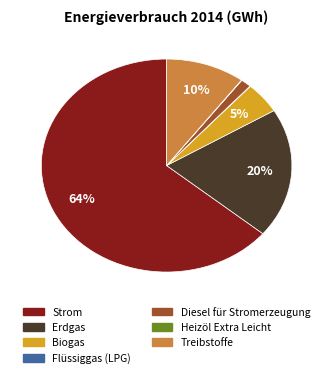

Is there any slice that represents more than half of the pie?

Yes